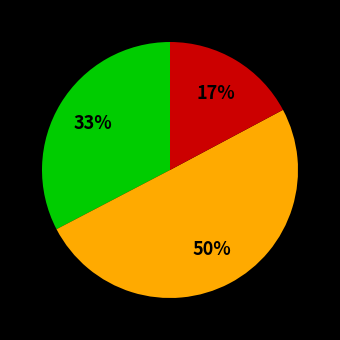

To the nearest percent, what is the average slice percentage?

33%